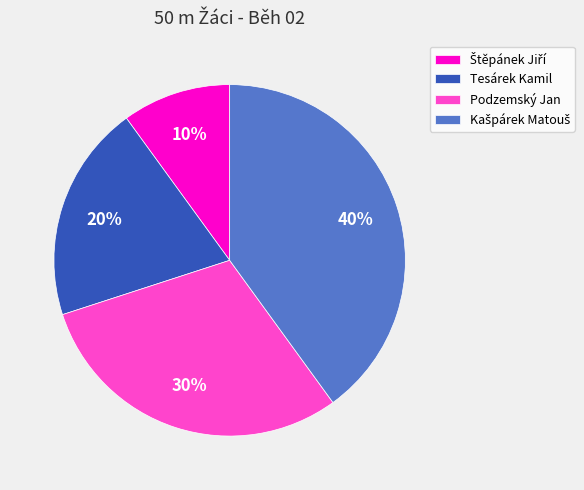

To the nearest percent, what is the average slice percentage?

25%